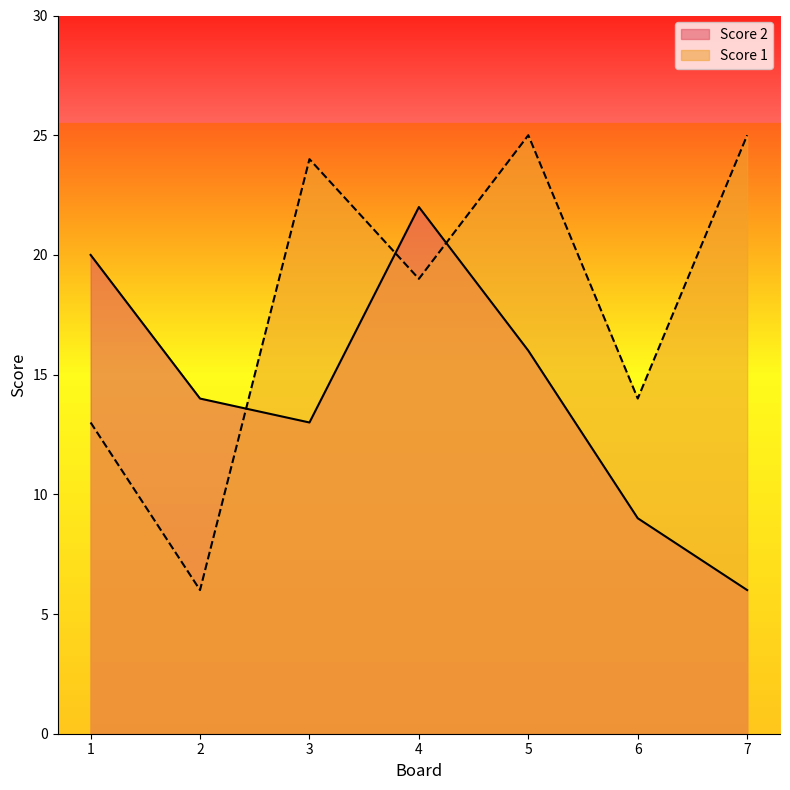

How many lines are shown in the chart?

2